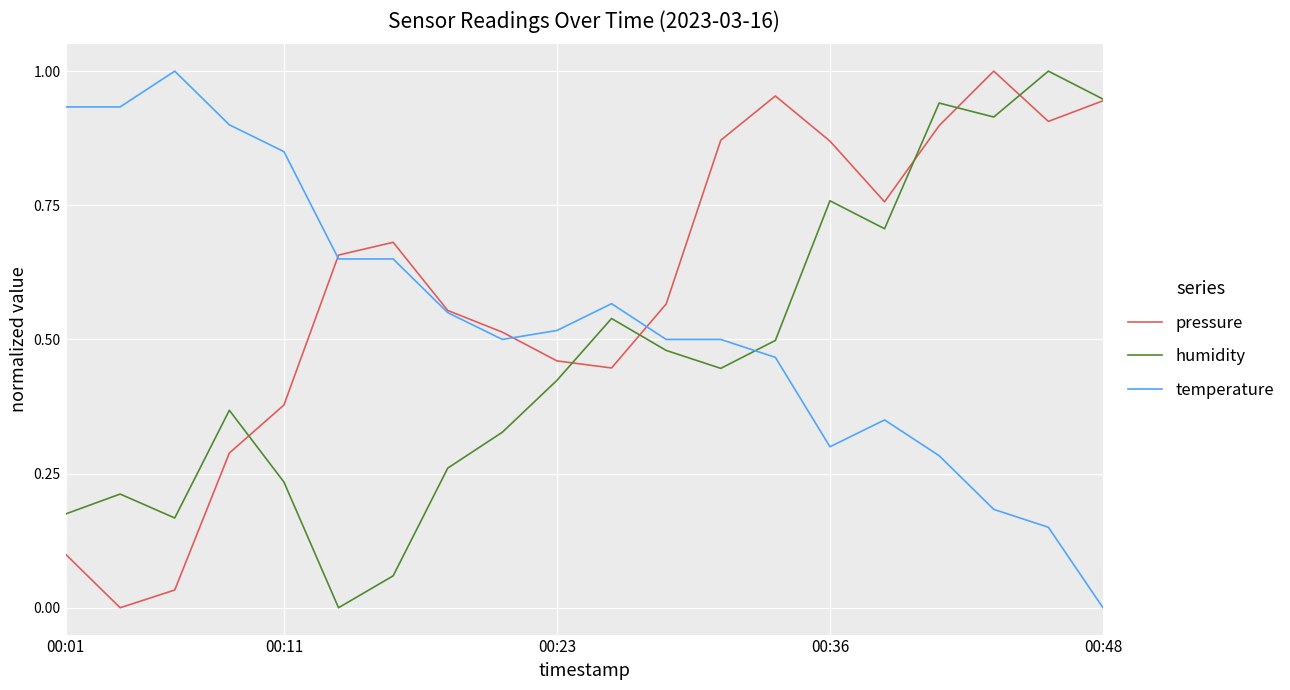

True or false: humidity and temperature intersect in this chart.

True